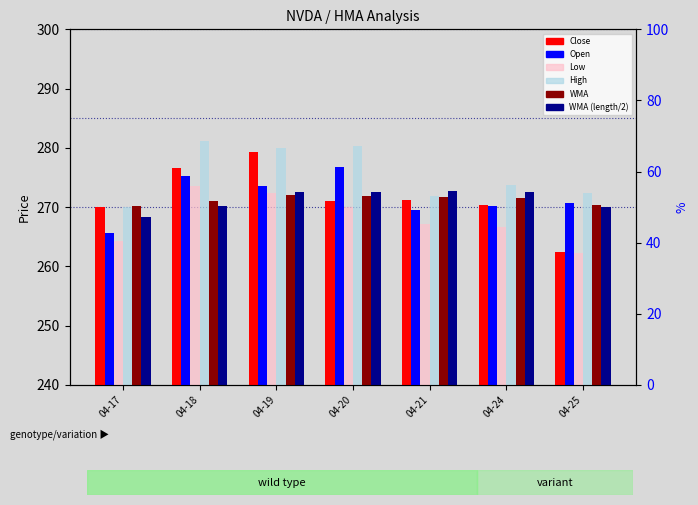

At which label does Low reach its minimum?

04-25